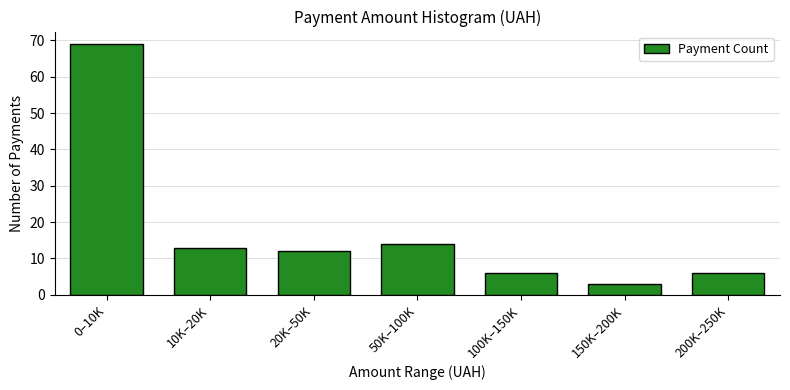

Reading left to right, list all the values displayed in this chart.

69	13	12	14	6	3	6